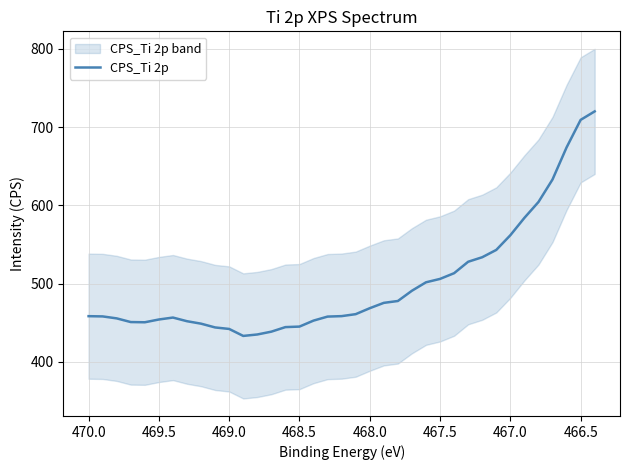

What is the greatest value displayed?

720.1